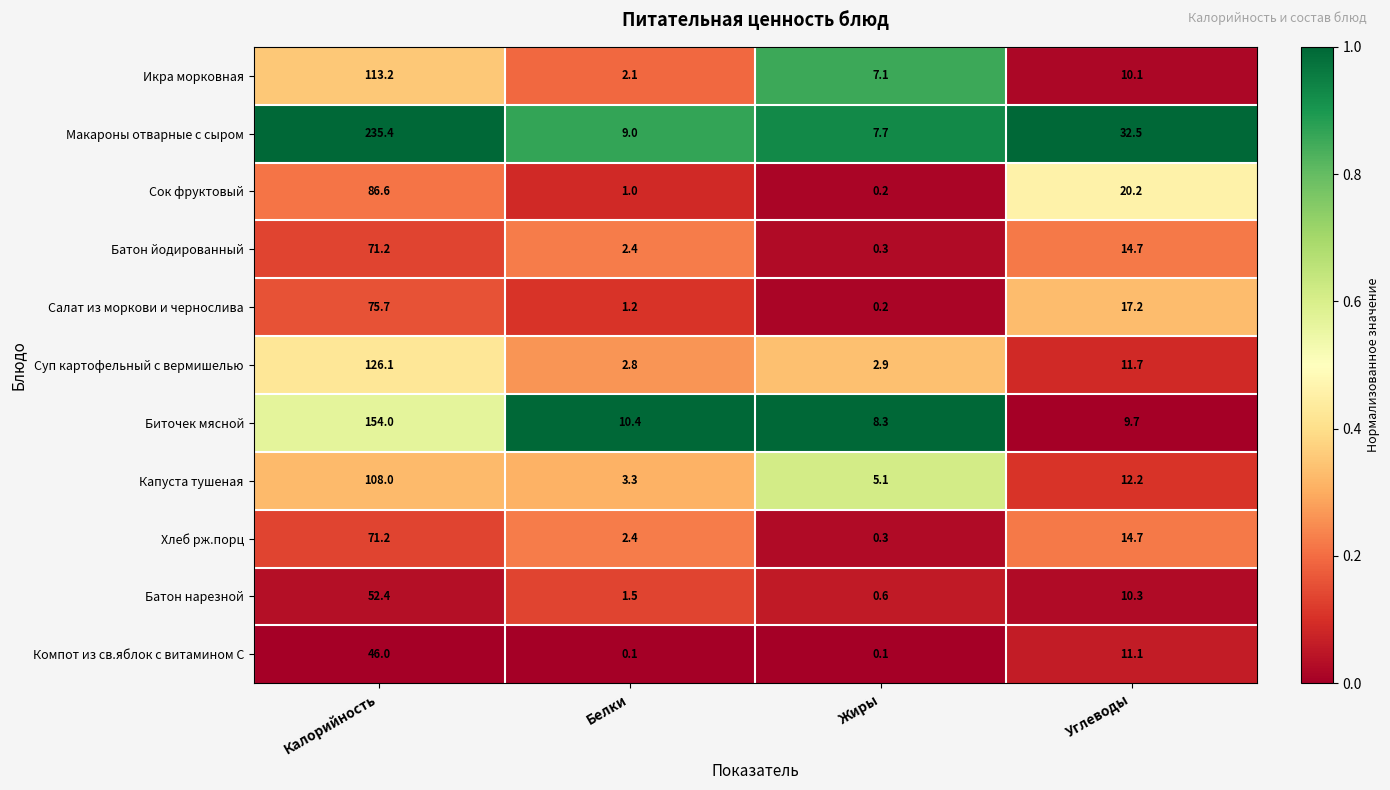

Which category has the highest value across all series?

Калорийность